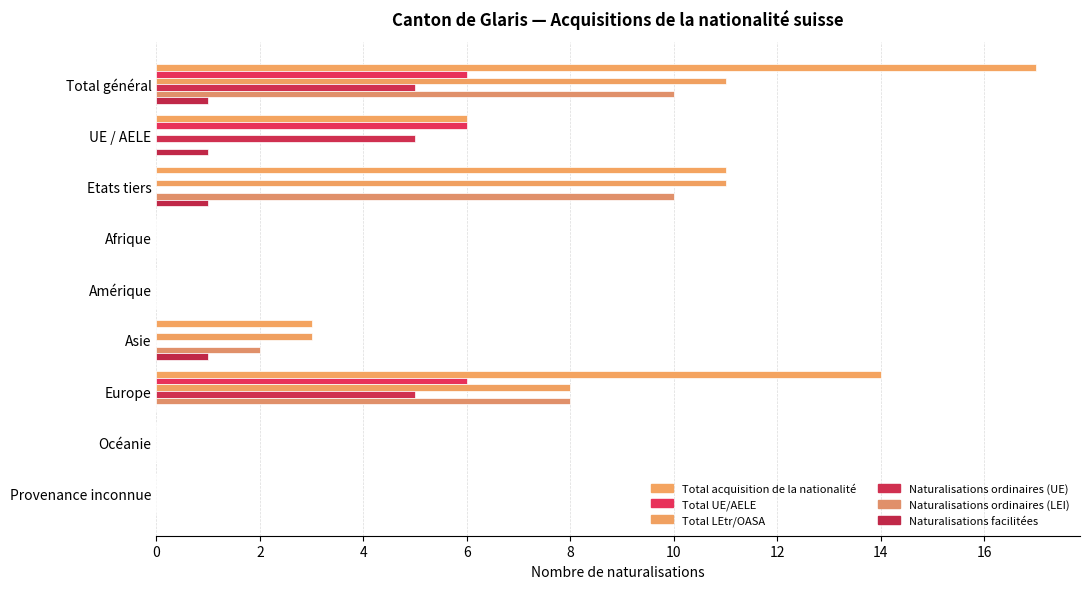

Are the bars horizontal?

Yes